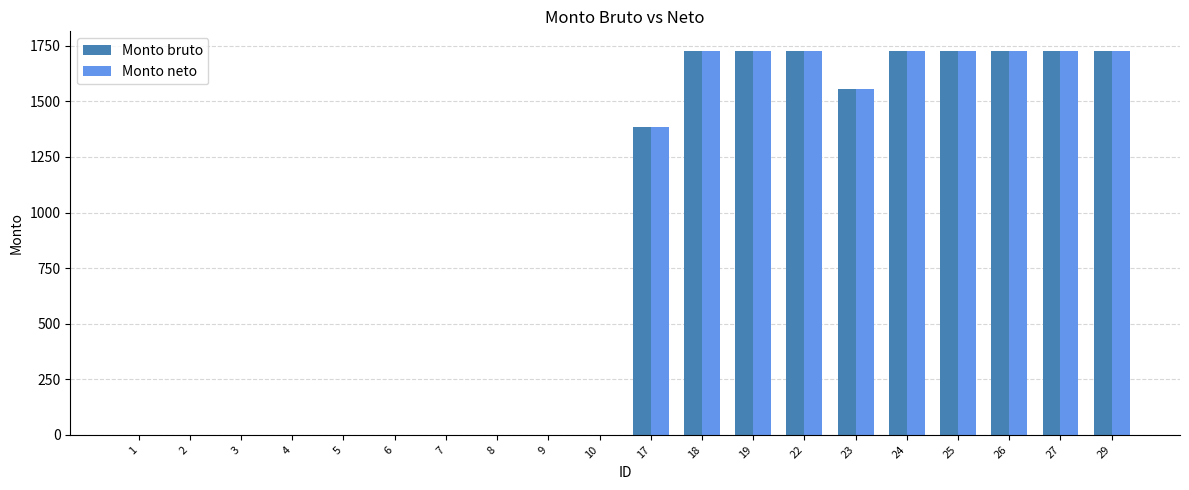

True or false: Monto neto has a value of 0.0 at 10.

True